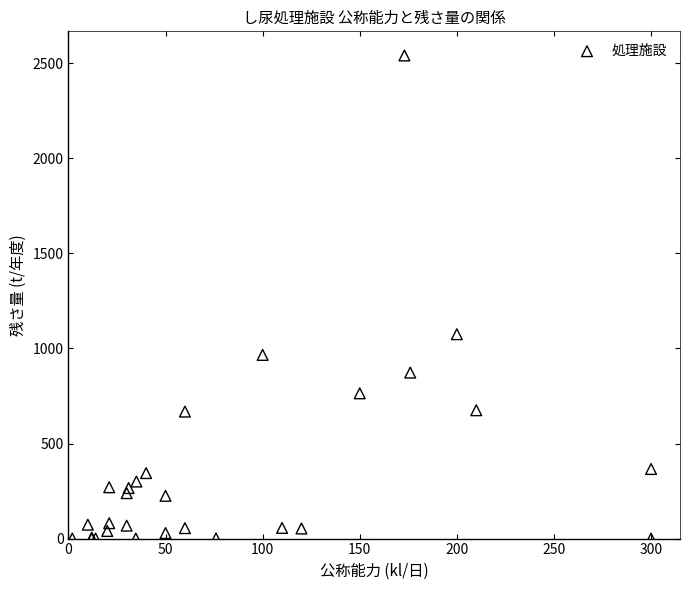

What Y value in the scatter plot is closest to 1270?

1074.9